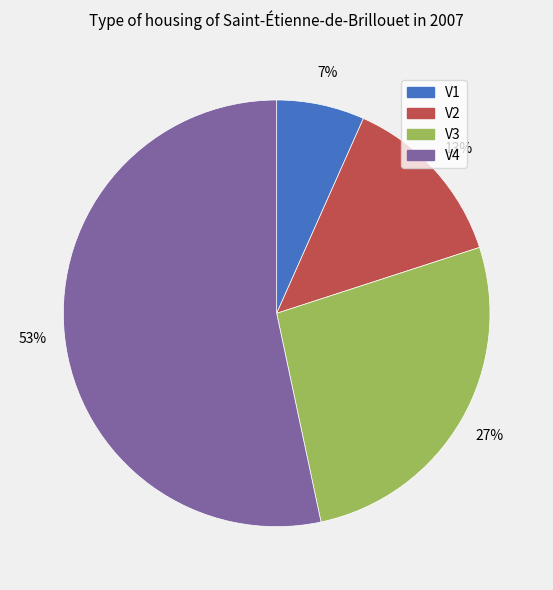

Is it true that V3 is 27% of the pie?

True